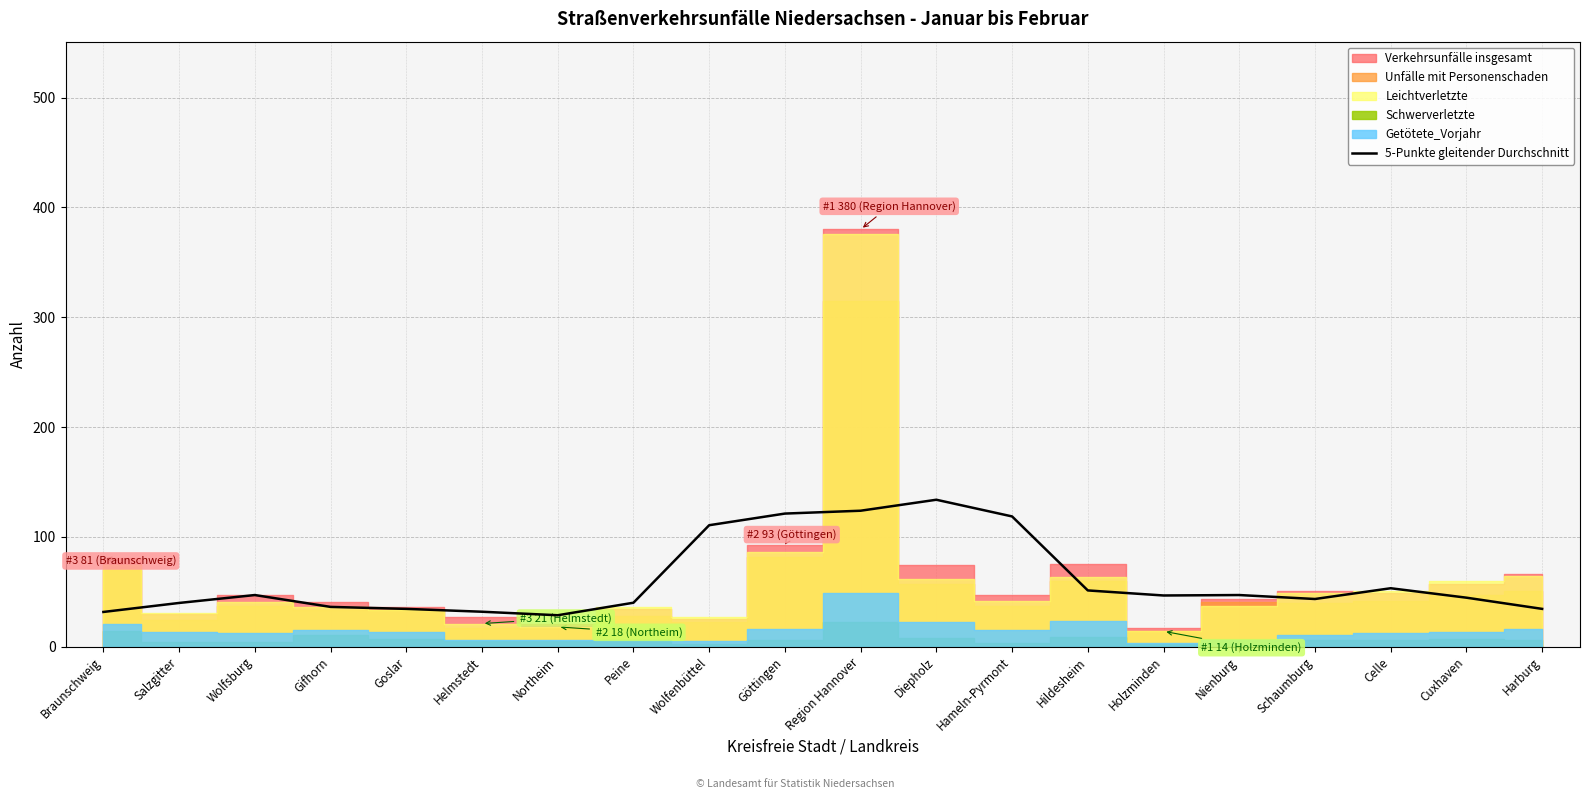

At which category does the data reach its first local peak?

Wolfsburg